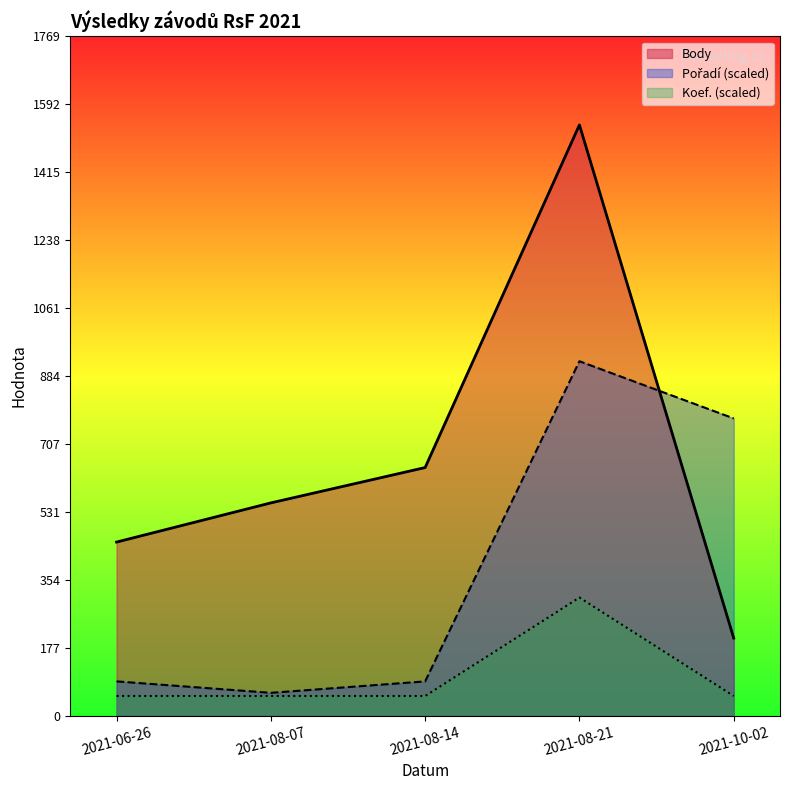

What is the label of the 5th point from the right?

2021-06-26